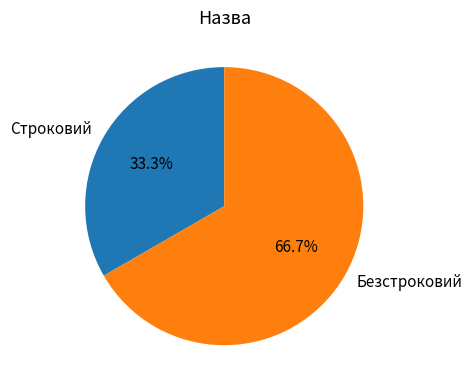

Rank the categories by value from highest to lowest.

Безстроковий, Строковий